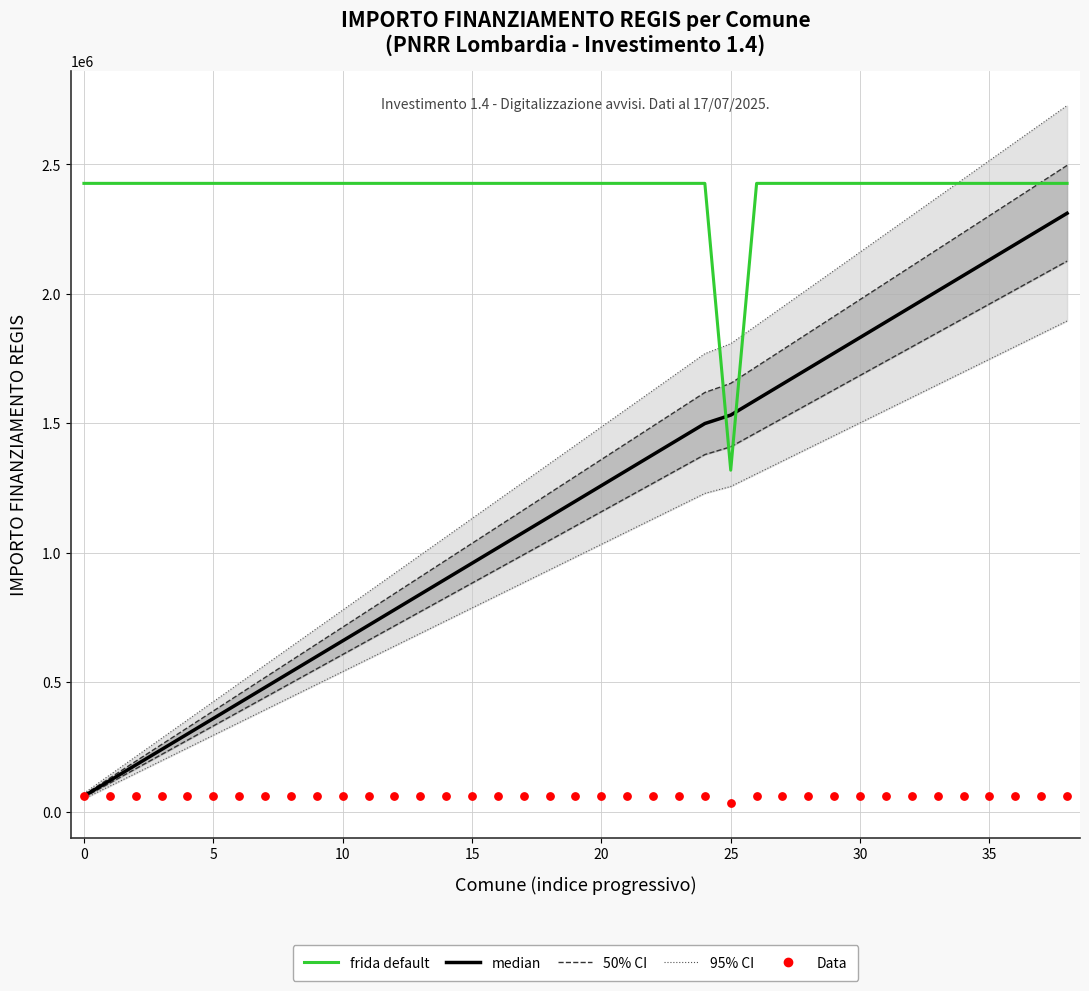

Is the value of 50% CI at 24 greater than the value of 95% CI at 0?

Yes